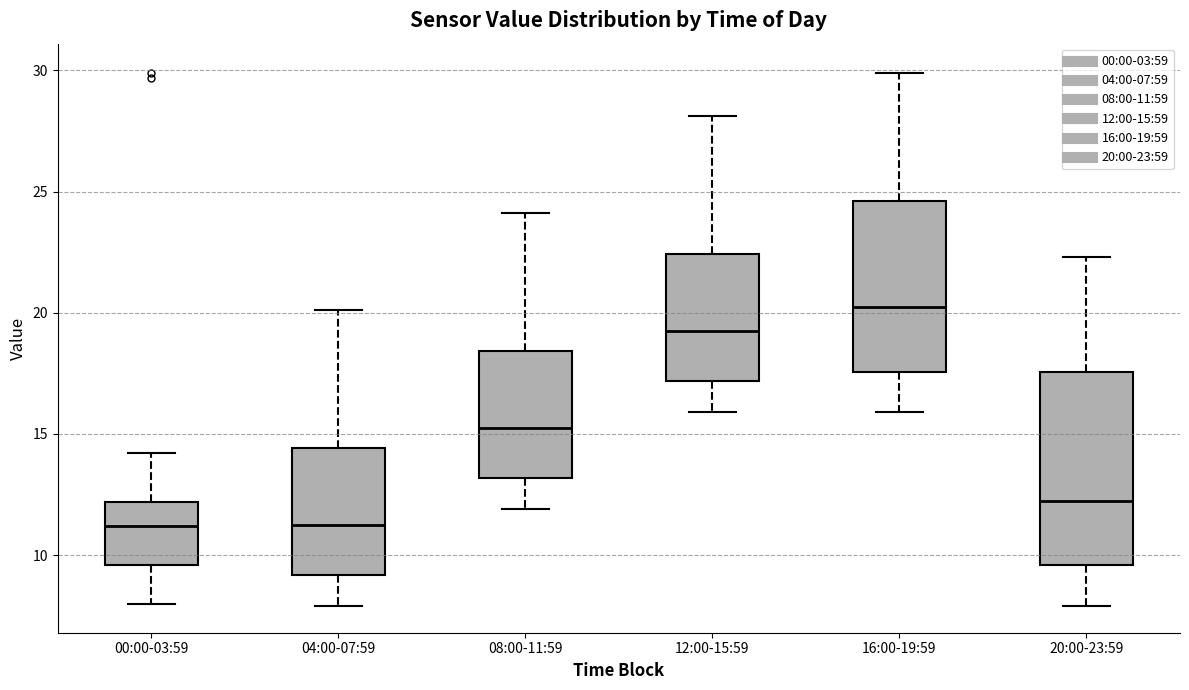

Which box is the tallest, from its lower edge to its upper edge?

20:00-23:59